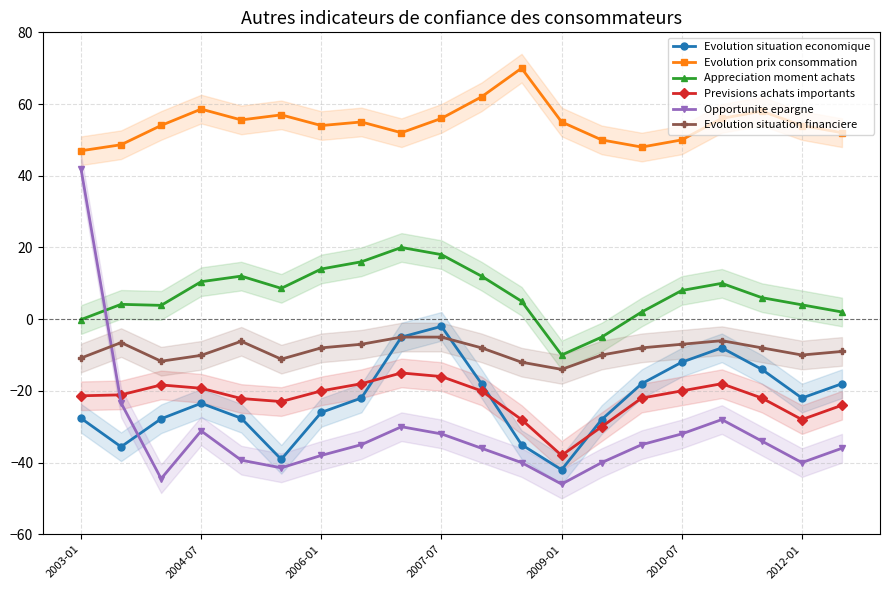

At which category does Opportunite epargne reach its first local peak?

2004-07